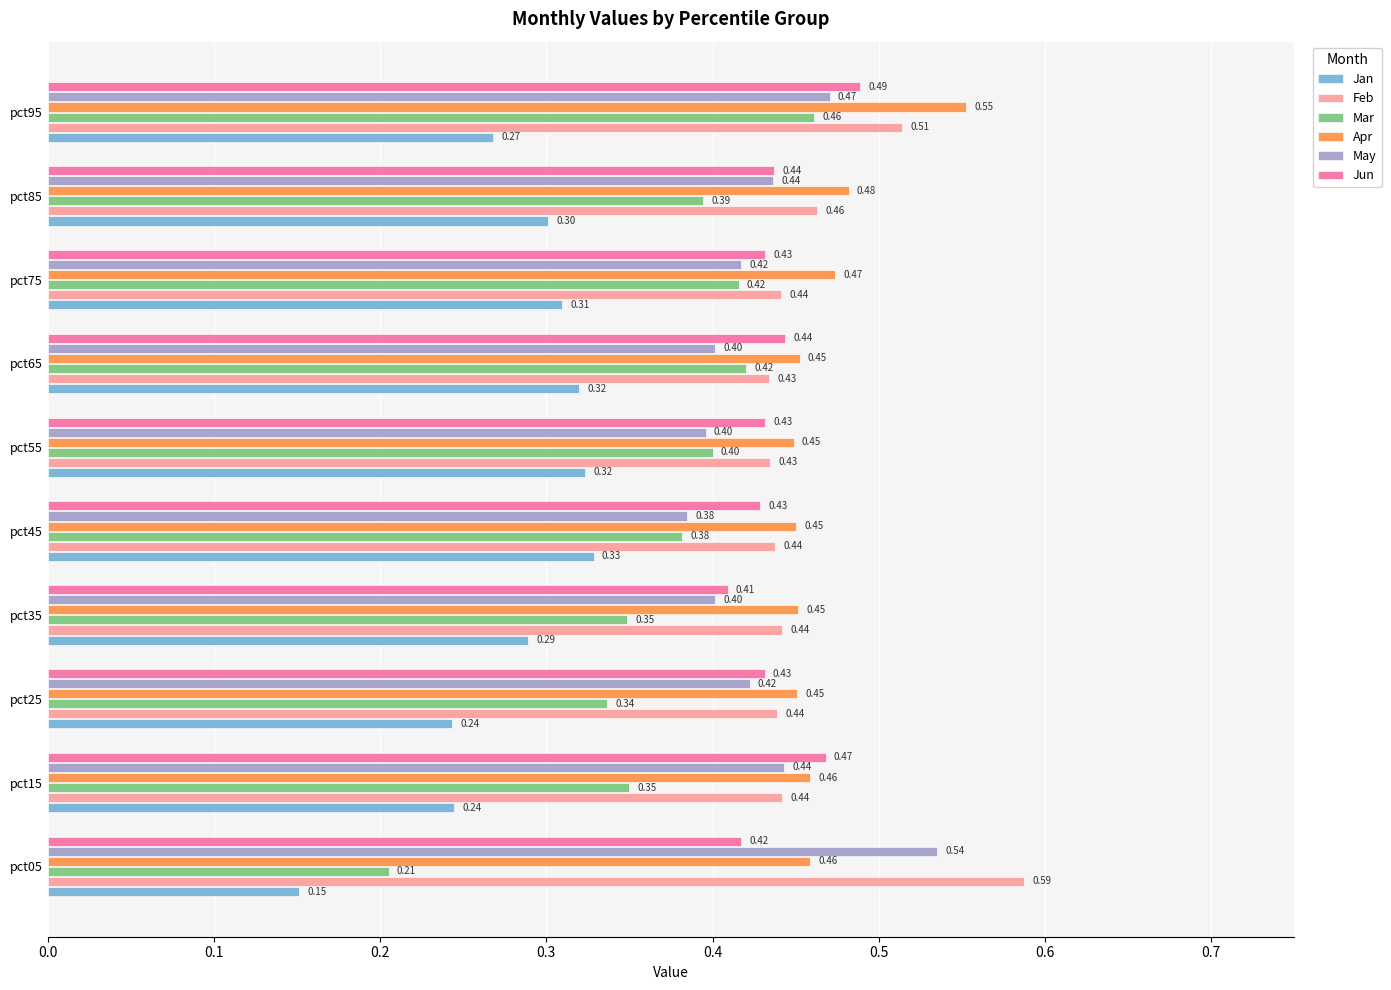

What is the total value across all series at pct75?

2.5